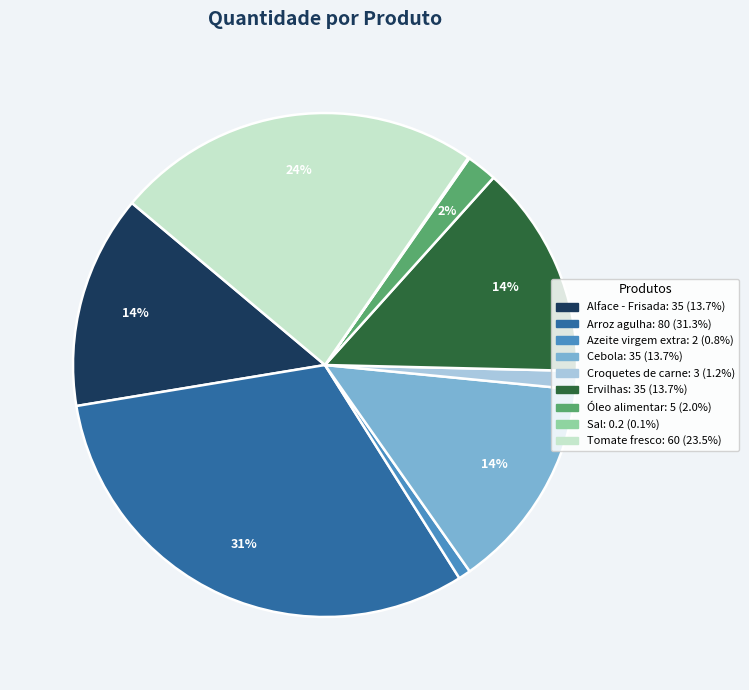

Does Azeite virgem extra represent more than half of the total?

No